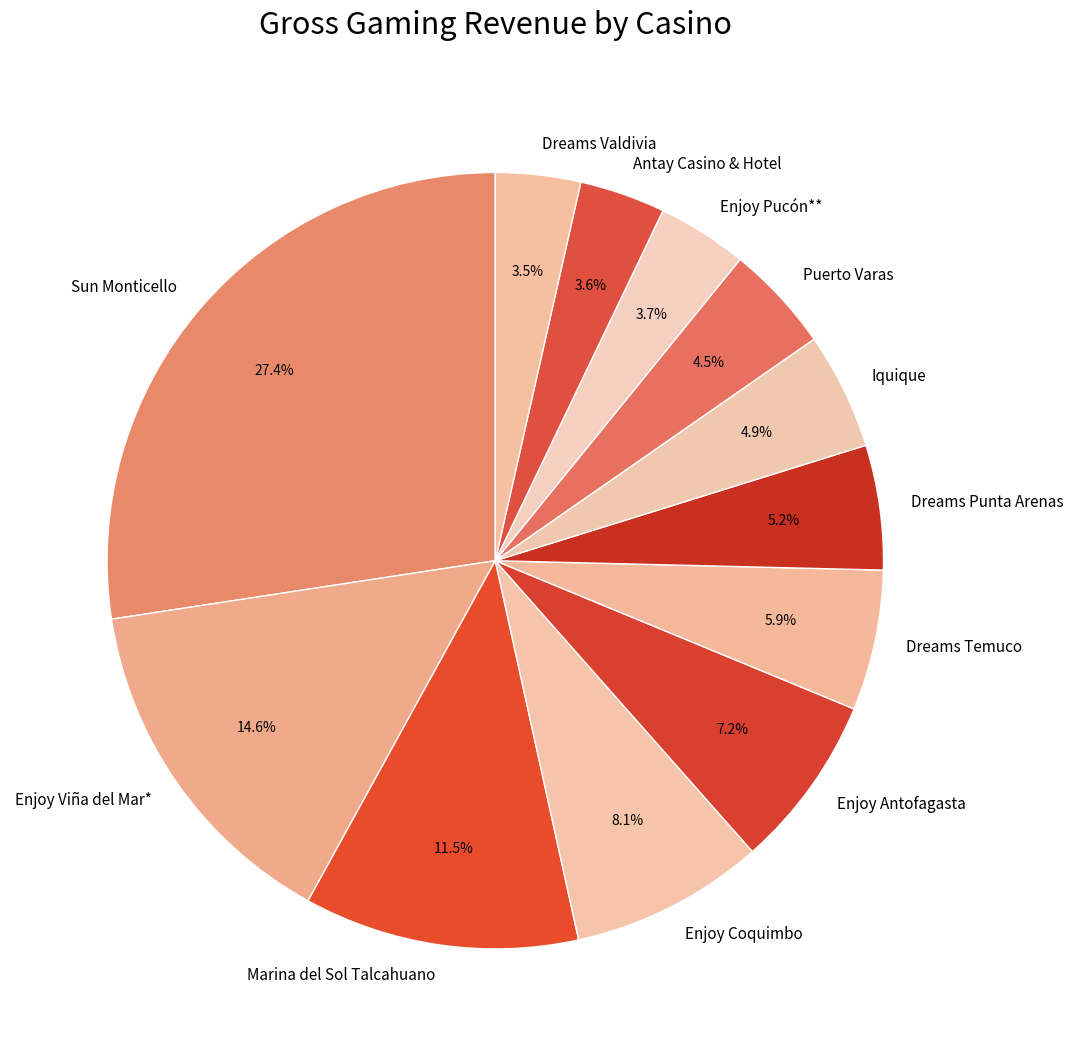

Is Marina del Sol Talcahuano the majority of the pie?

No